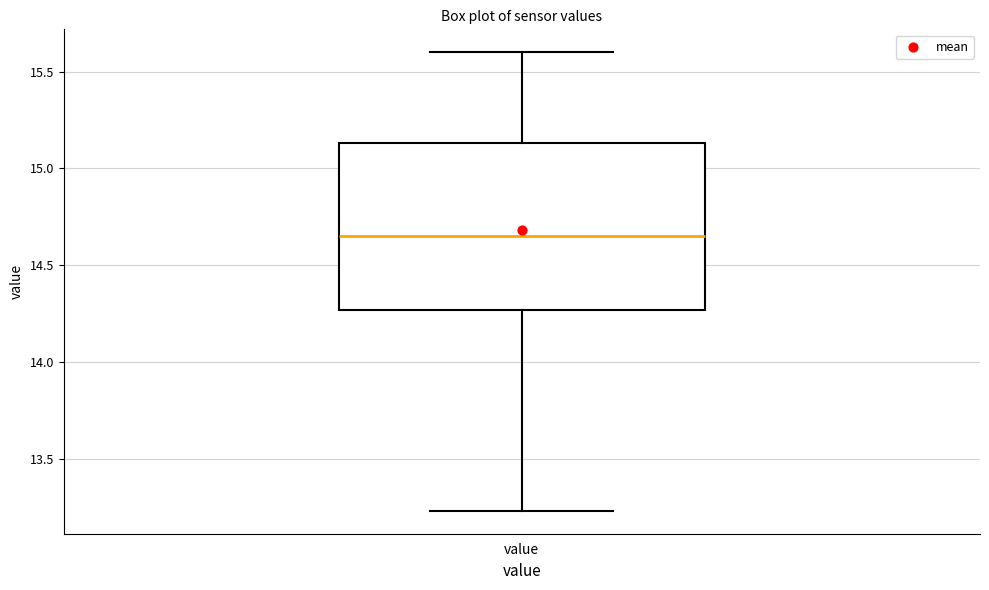

Read this box plot against the y-axis: the position of the median line, the range covered by the box, and the ends of both whiskers. The values are not printed on the chart, so give them approximately, as read against the axis.

median 14.65, box 14.25 to 15.15, whiskers 13.25 to 15.60